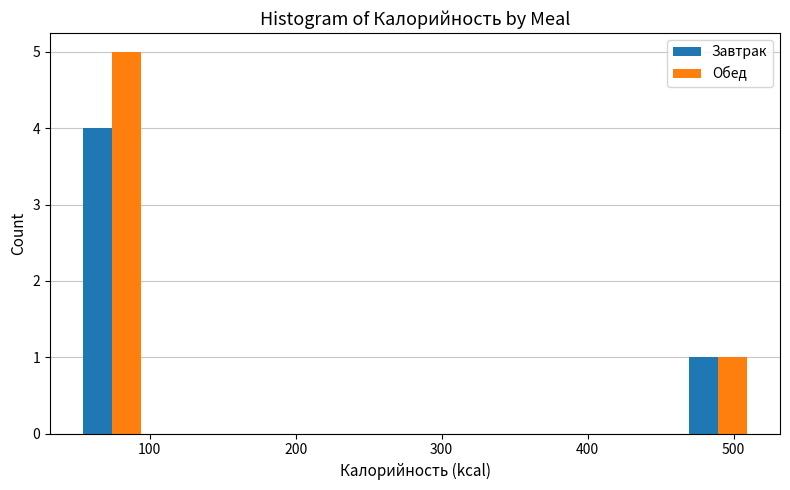

In the Обед series, which range on the x-axis has the tallest bar?

40 to 100